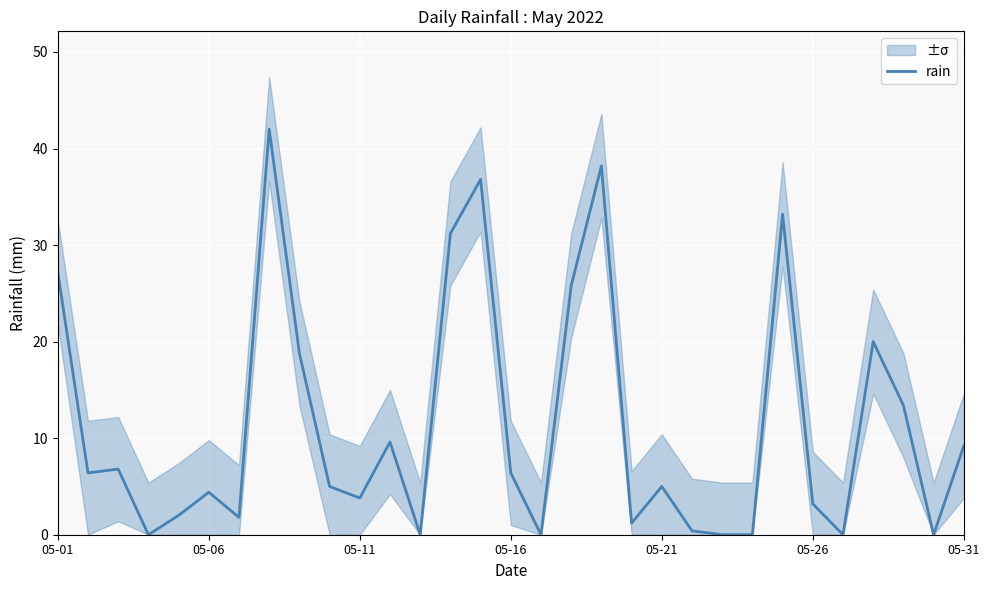

What is the difference between the maximum and minimum values?

42.0